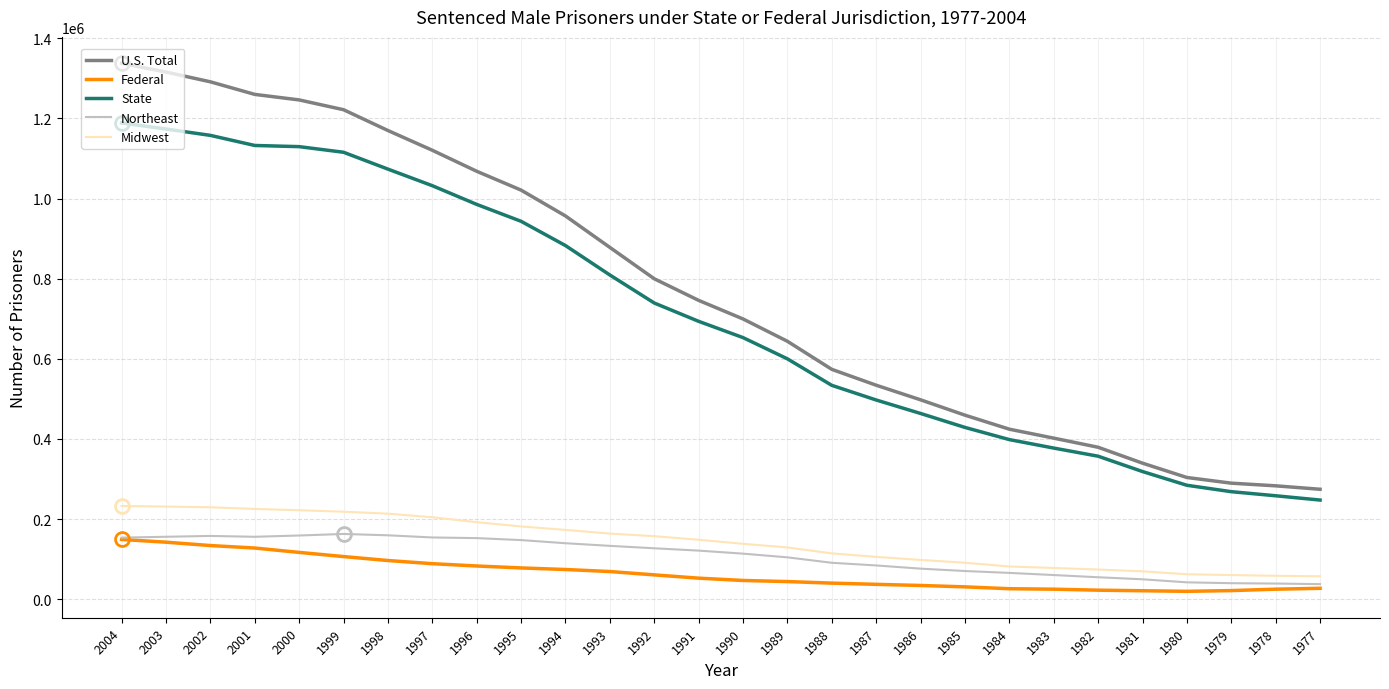

What is the sum of all Northeast values?

3003582